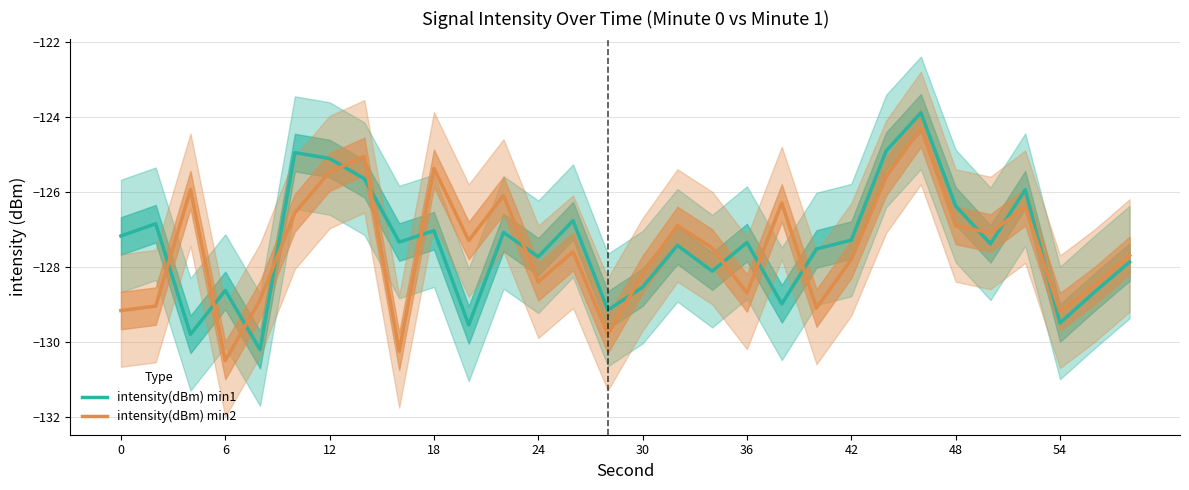

True or false: intensity(dBm) min2 has a value of -125.4 at 18.

True